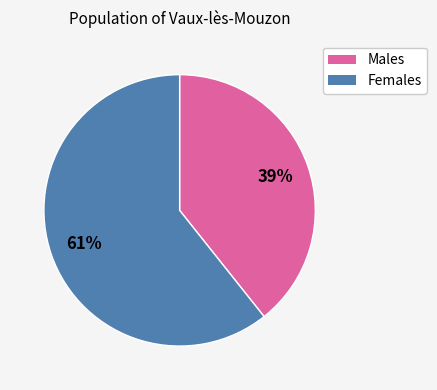

Does any single category account for the majority?

Yes